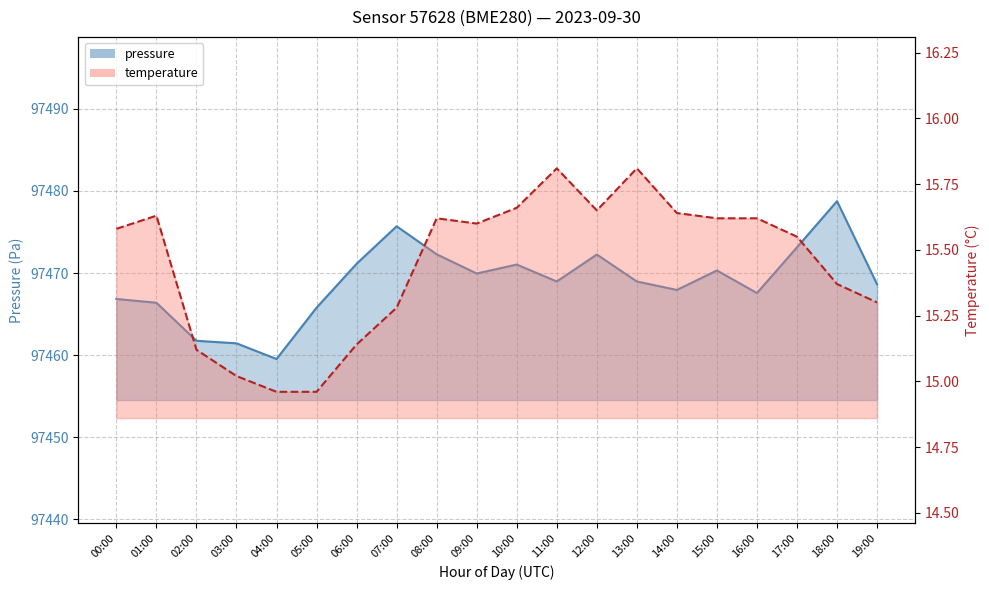

How many interior local peaks does the pressure series have?

5